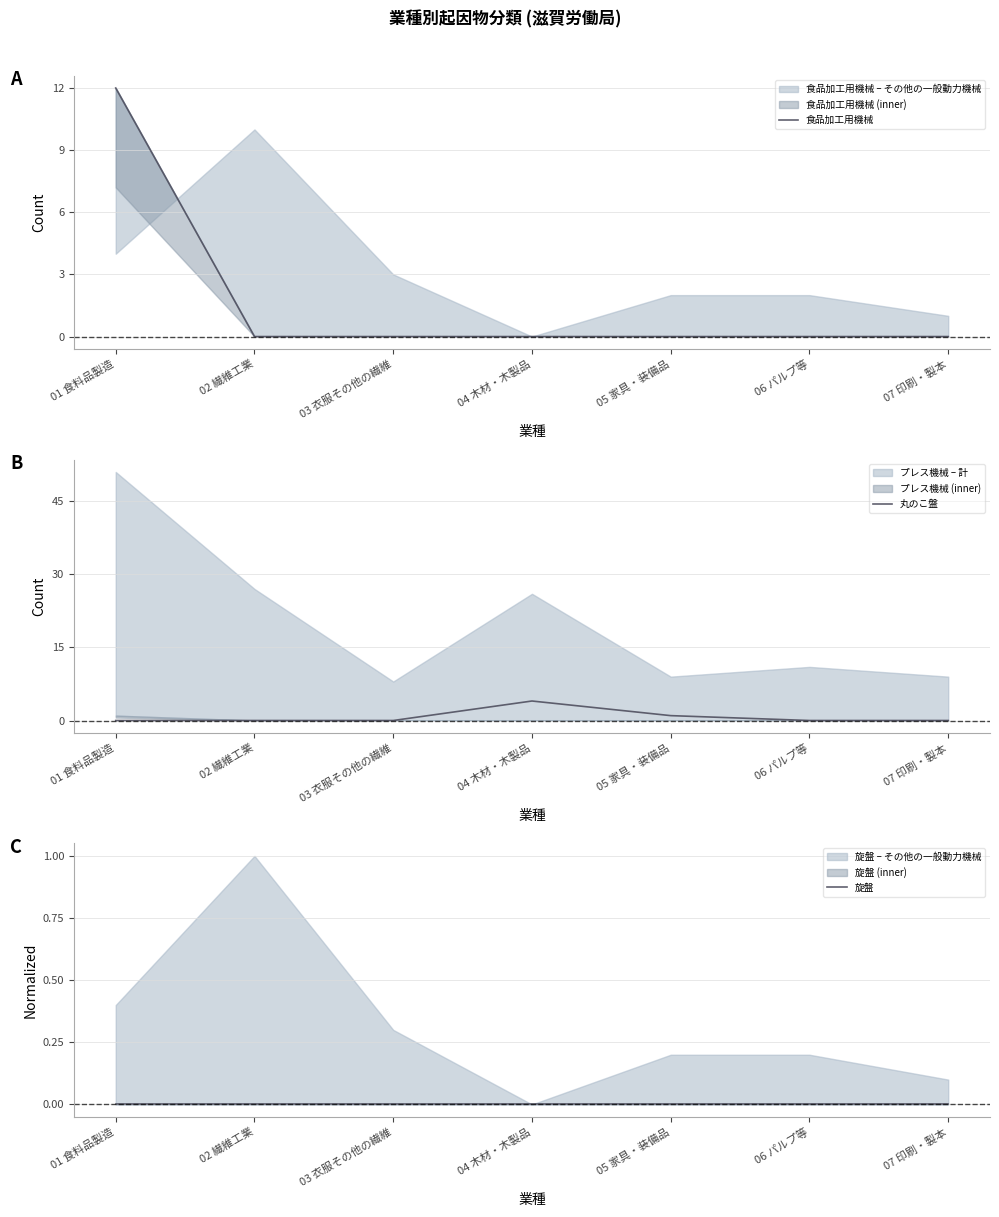

The 食品加工用機械 series shows 0 at 03 衣服その他の繊維. True or false?

True